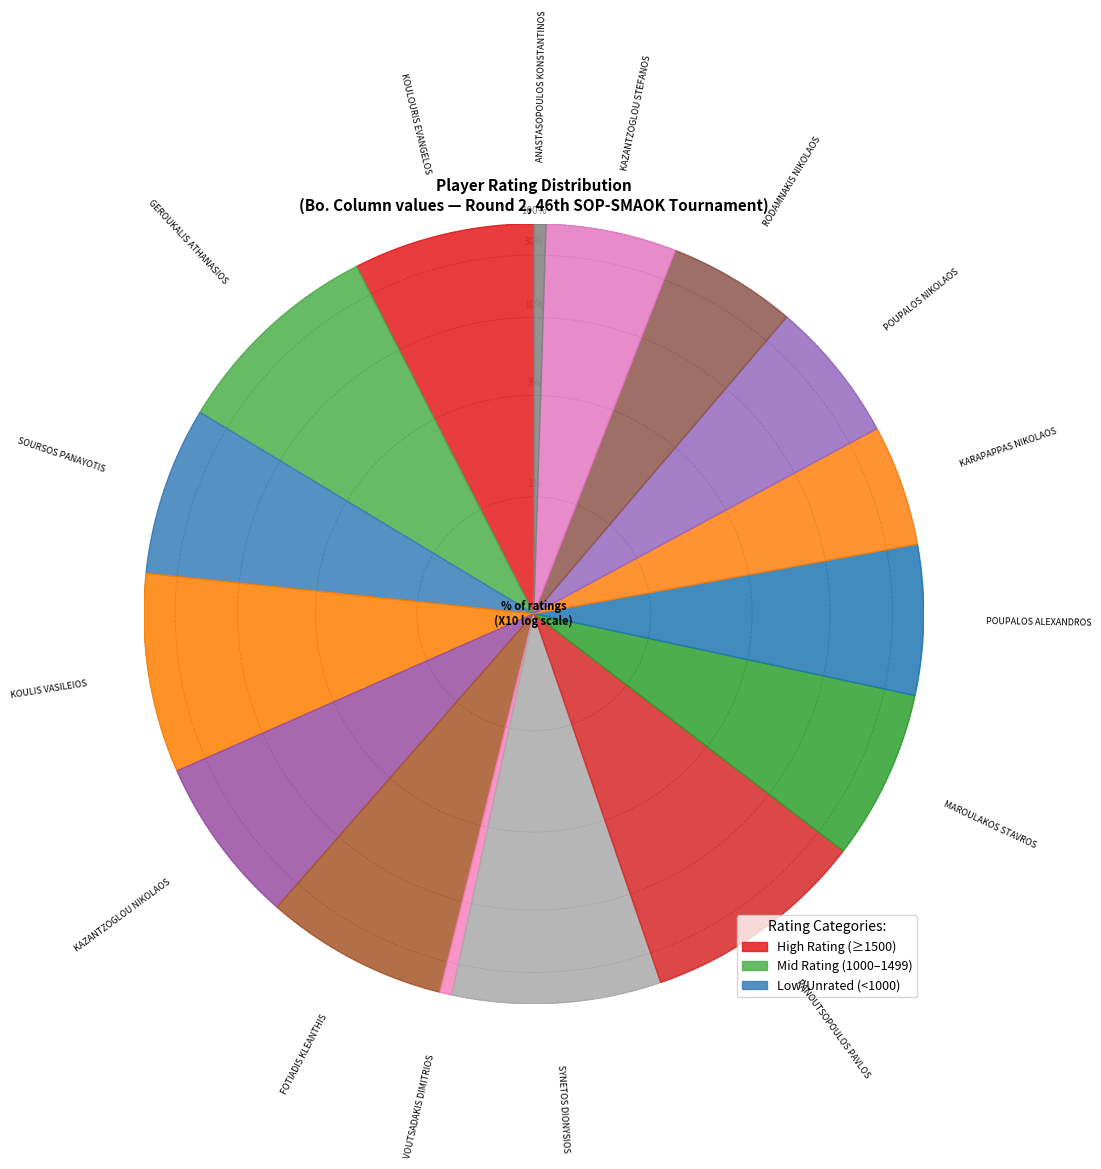

Which slice is the smallest?

VOUTSADAKIS DIMITRIOS